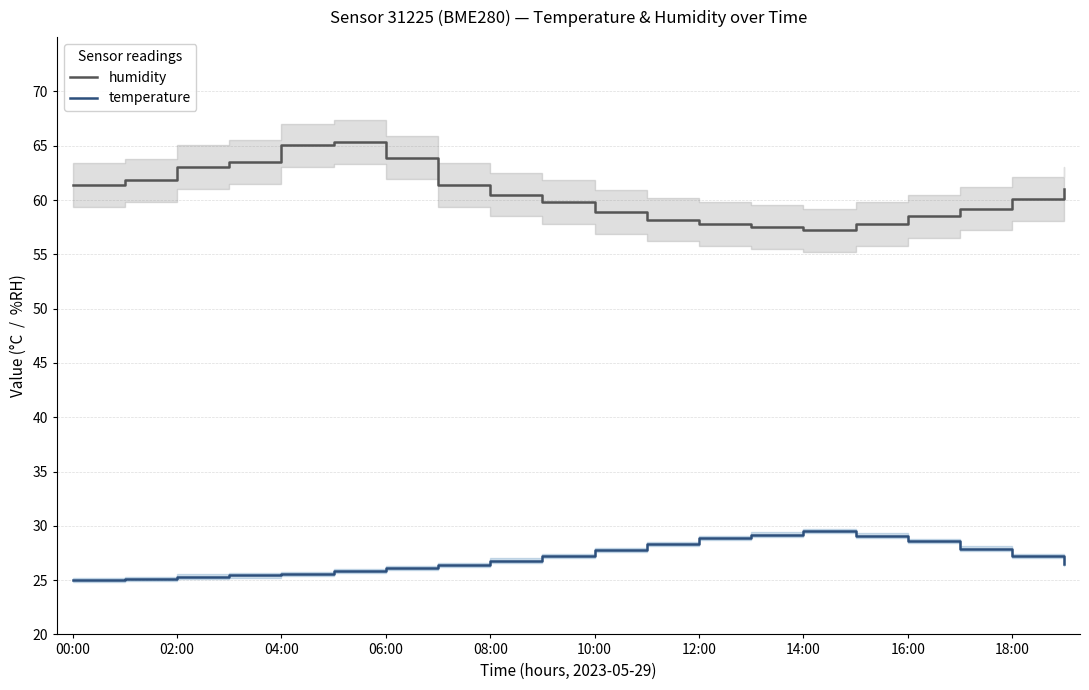

What is the maximum value for temperature?

29.5